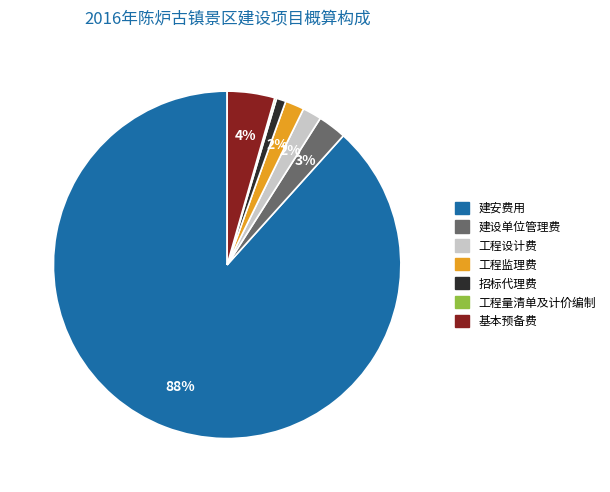

What percentage is the 工程监理费 slice, to the nearest percent?

2%